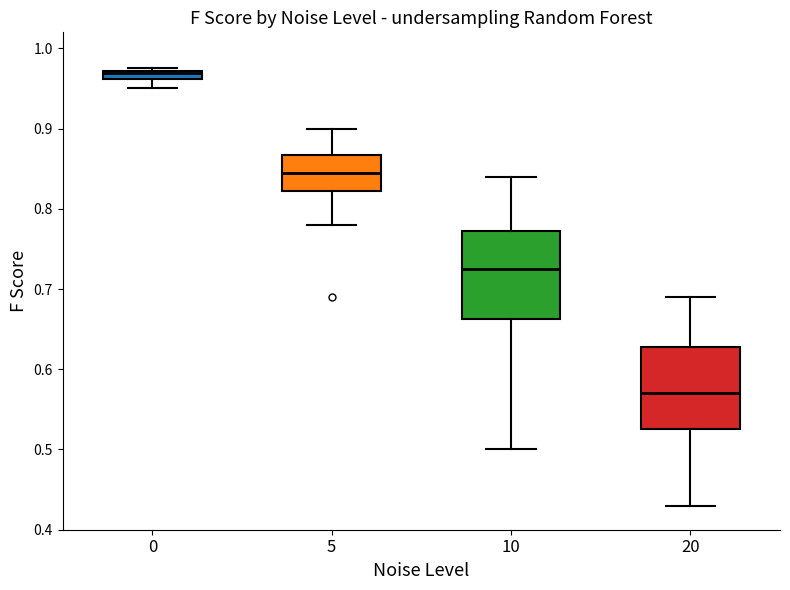

Which box has the lowest median line?

20